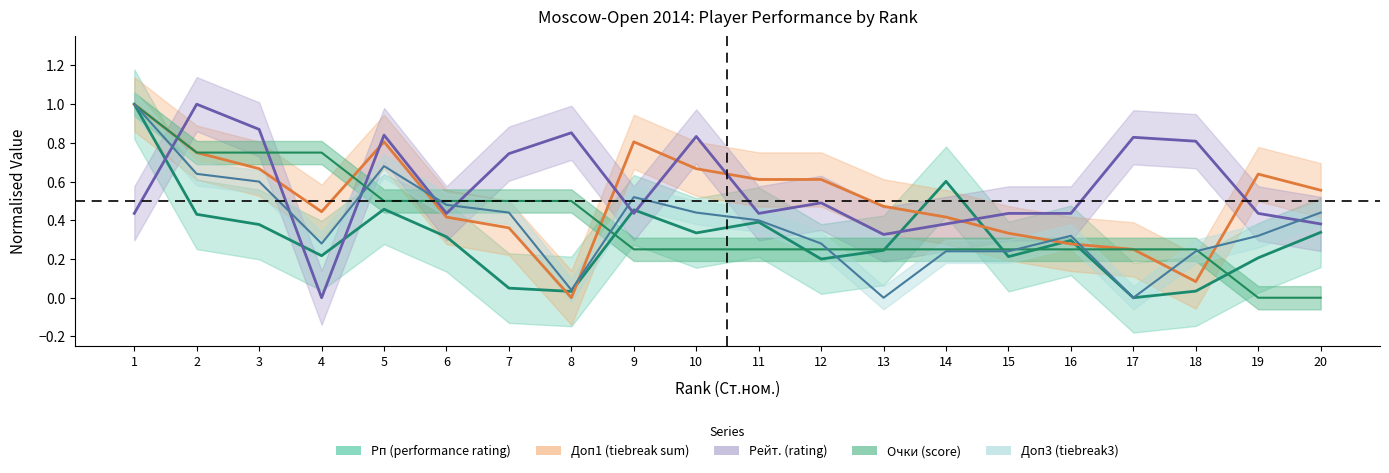

What is the maximum value shown in the chart?

1.0